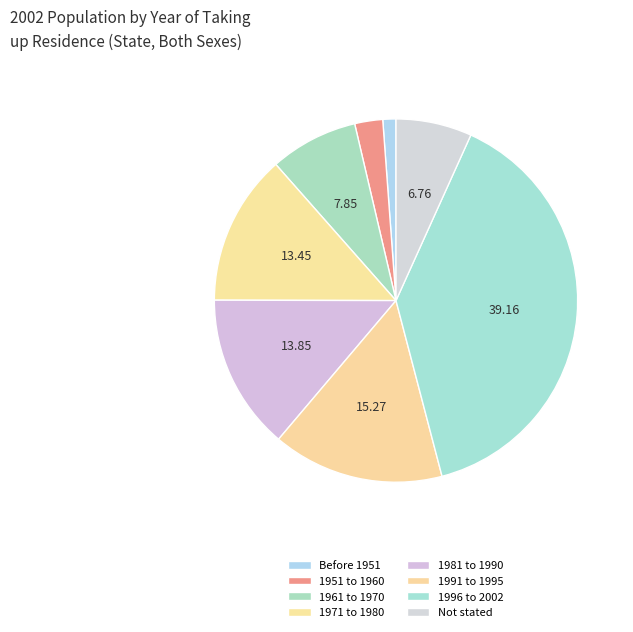

Does 1991 to 1995 represent more than half of the total?

No